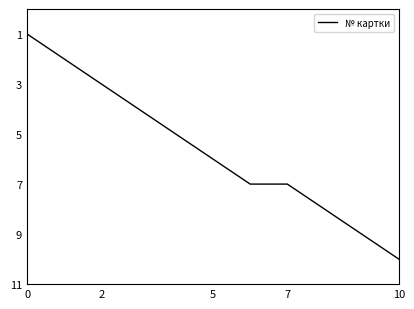

What is the difference between the maximum and minimum values?

9